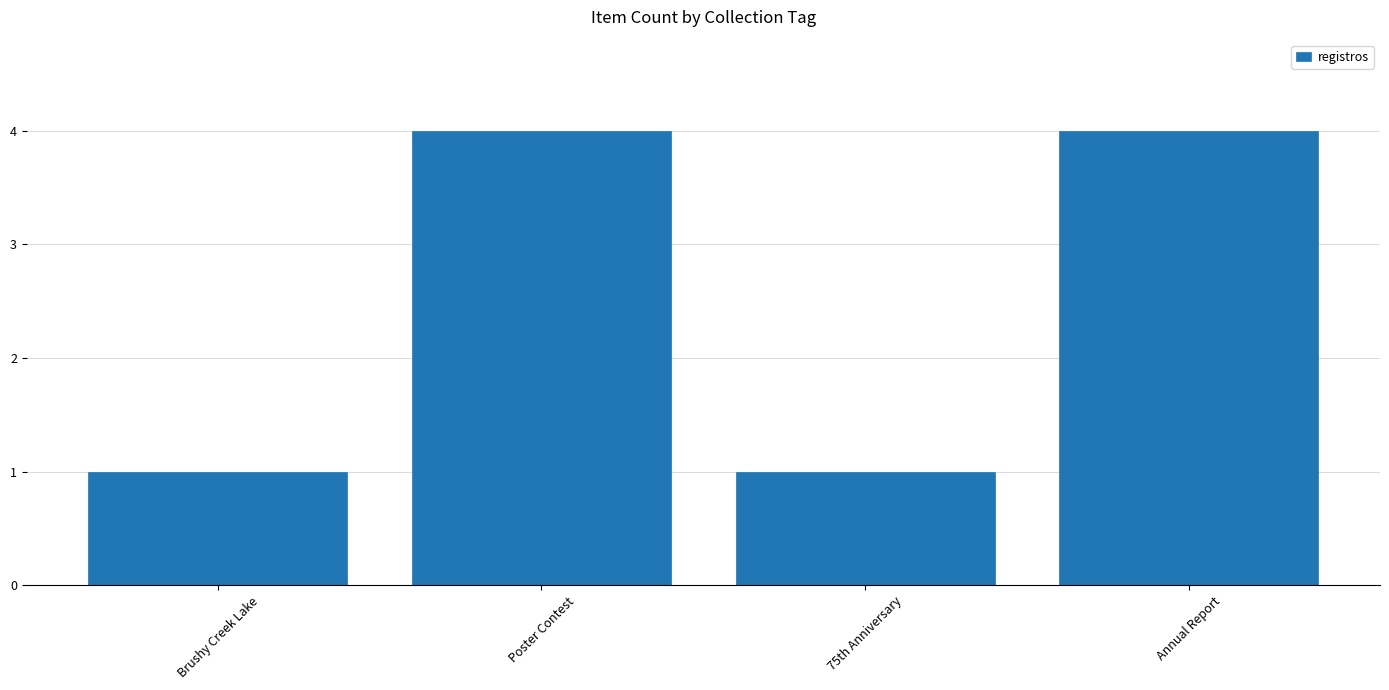

What position from the left is Poster Contest?

2